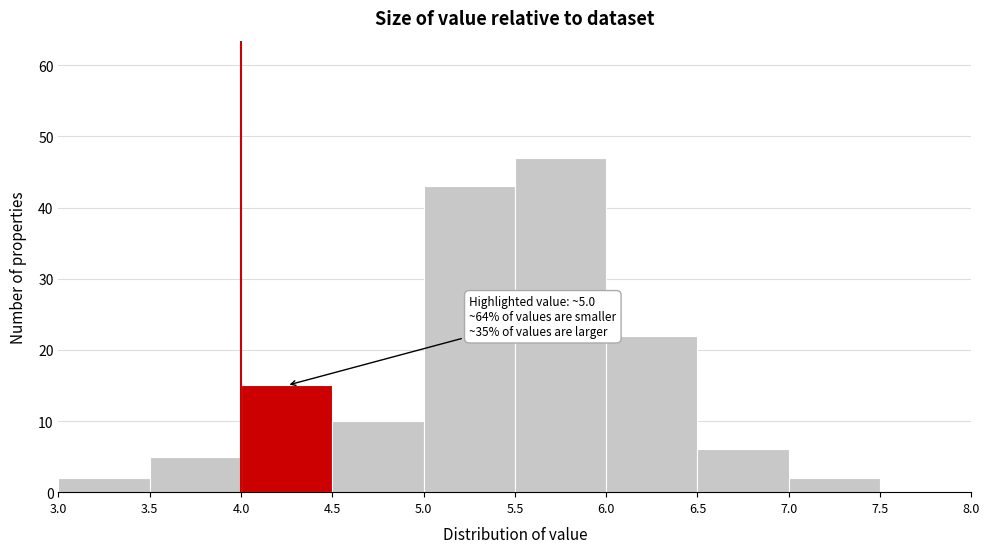

Over which range of the x-axis is the bar tallest?

5.5 to 6.0